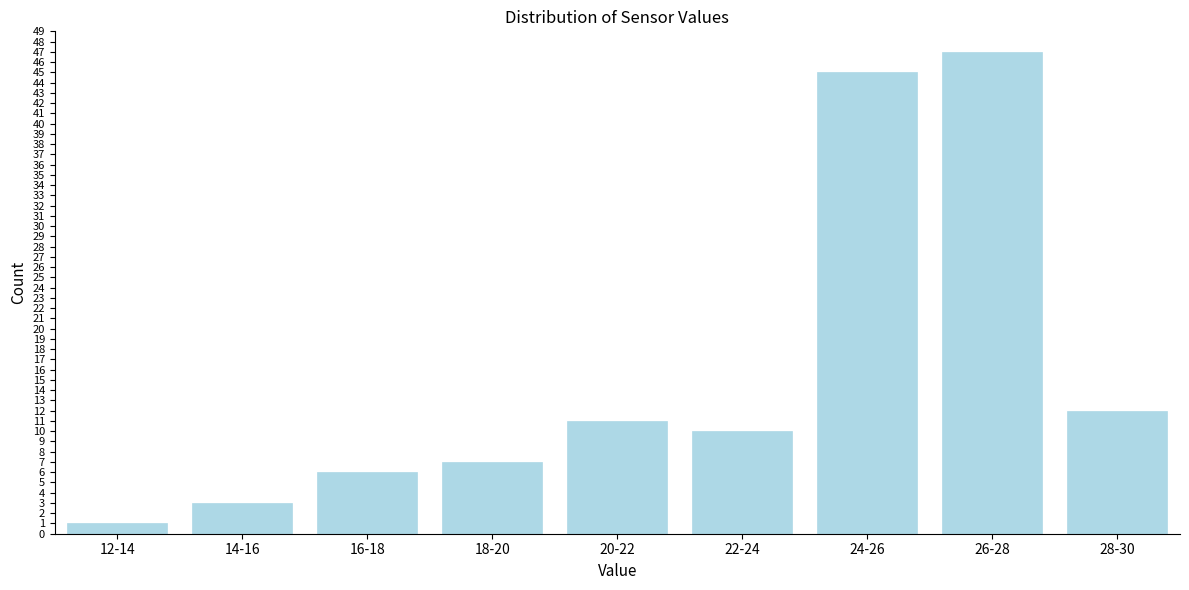

Reading right to left, extract all data points from this chart.

12	47	45	10	11	7	6	3	1